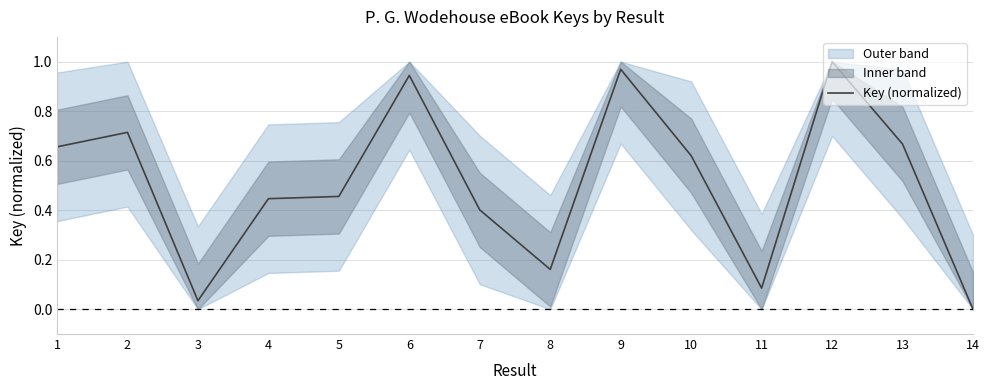

List the labels in order of value, largest first.

12, 9, 6, 2, 13, 1, 10, 5, 4, 7, 8, 11, 3, 14